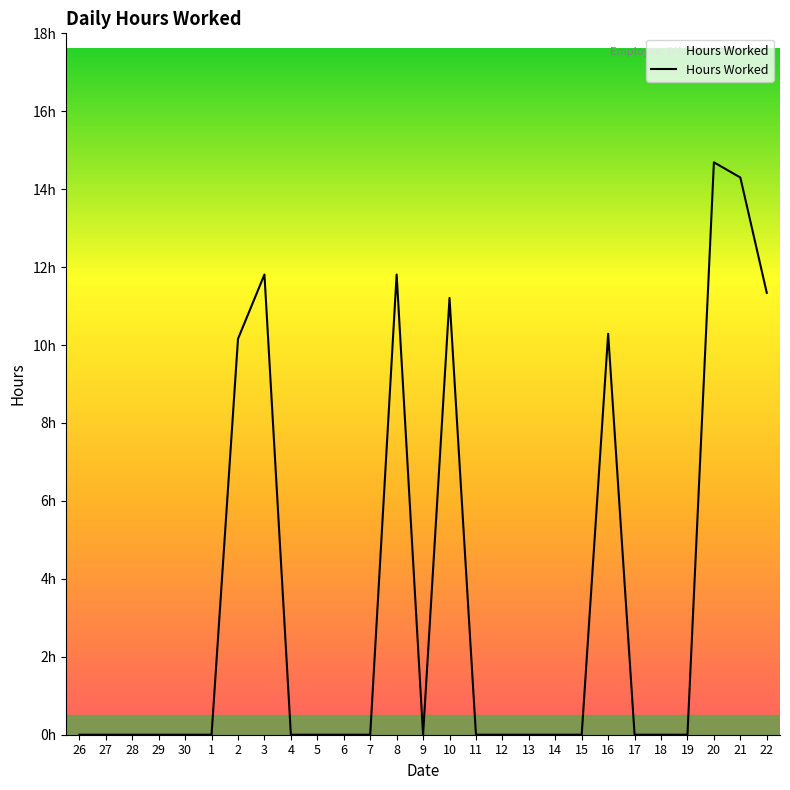

Does the chart have visible grid lines?

No